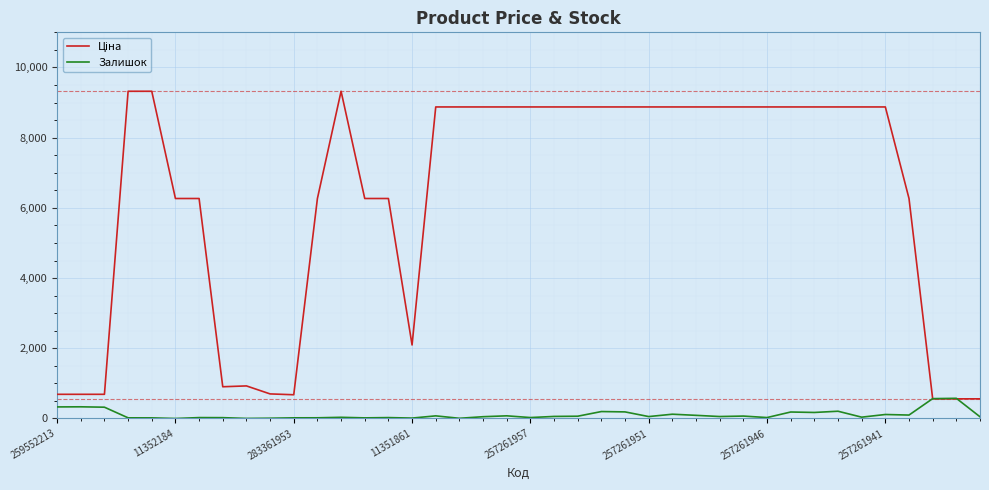

At how many categories does at least one series exceed 3919?

29